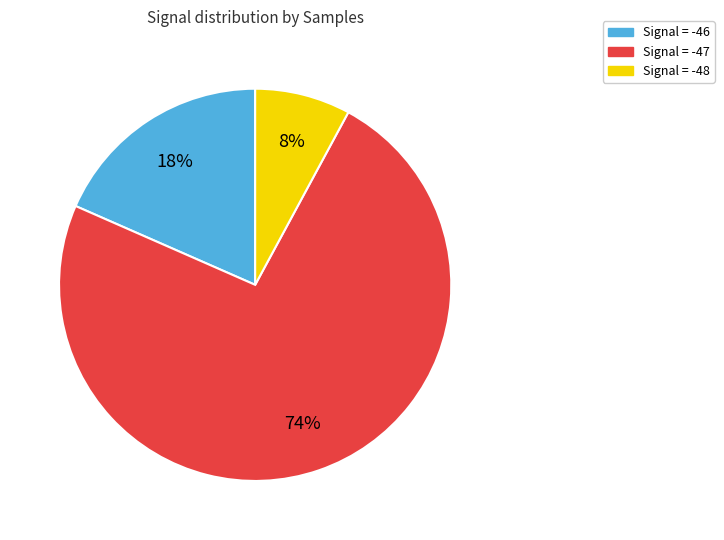

To the nearest percent, what is the difference between the largest and smallest slice percentages?

66%